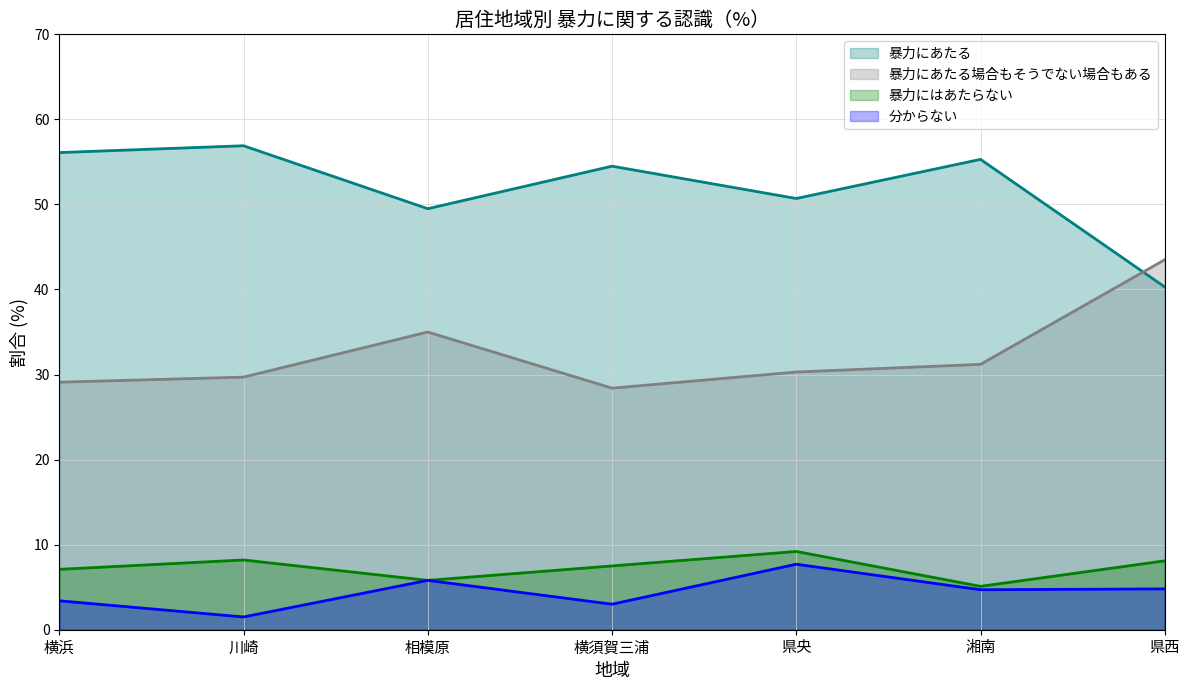

What is the difference between the maximum and minimum values in the 分からない series?

6.2